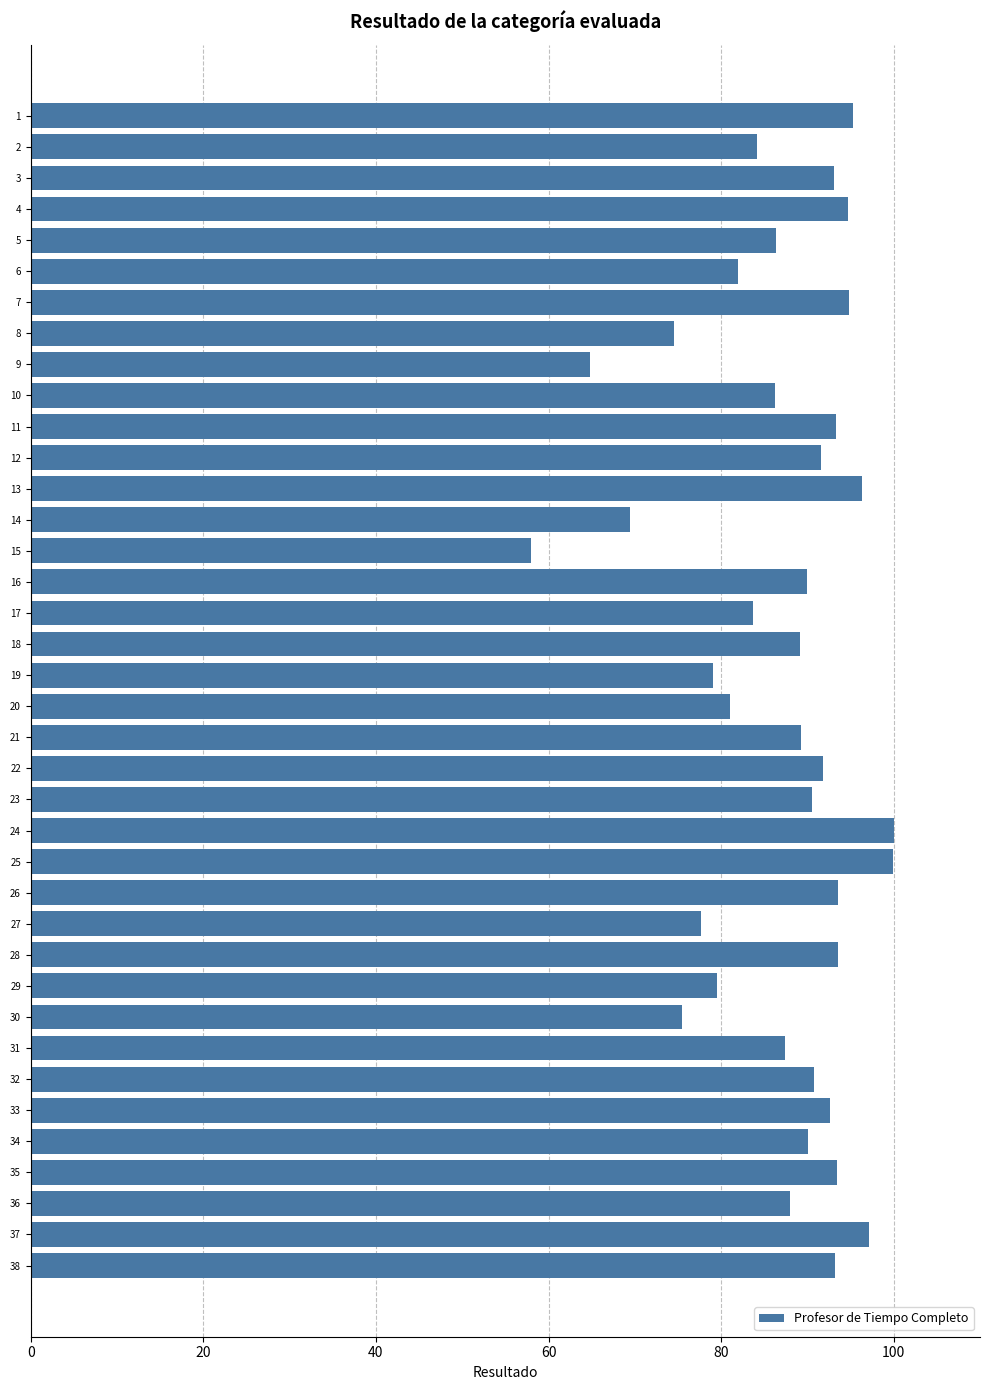

What is the value of the 29th bar from the top?

79.5